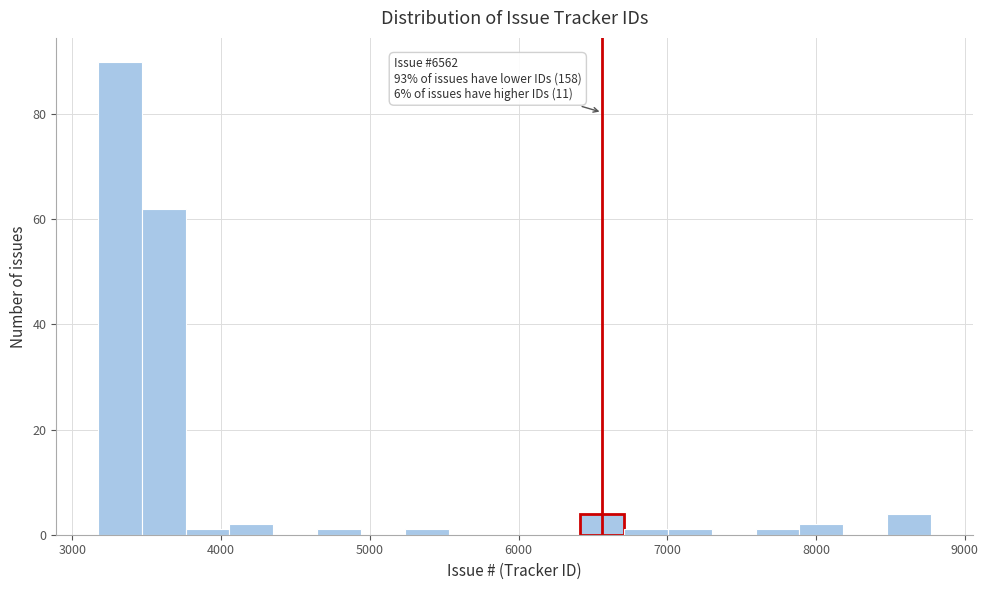

Around what value on the x-axis is the tallest bar? Give the approximate position of its centre, as read against the axis.

3300